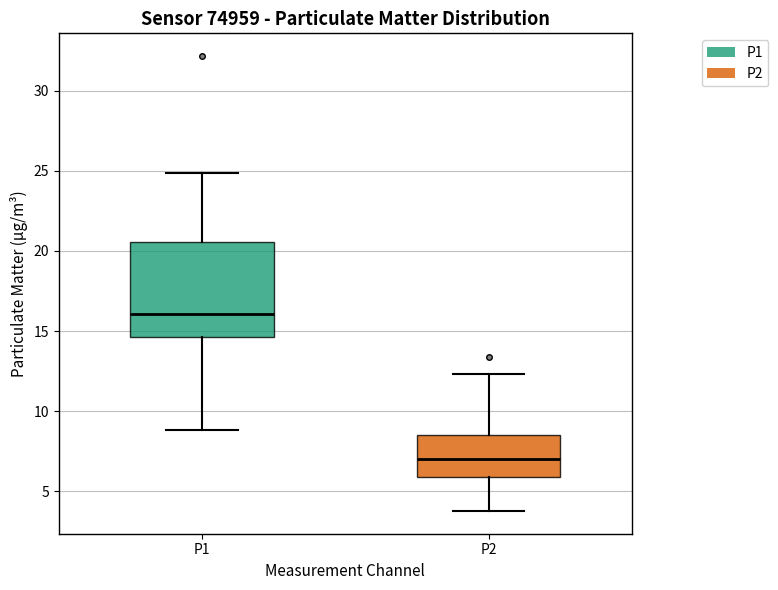

Reading left to right, read every box against the y-axis: the position of its median line, the range the box covers, and the ends of its whiskers. The values are not printed on the chart, so give them approximately, as read against the axis.

P1: median 16.0, box 14.5 to 20.5, whiskers 9.0 to 25.0
P2: median 7.0, box 6.0 to 8.5, whiskers 4.0 to 12.5